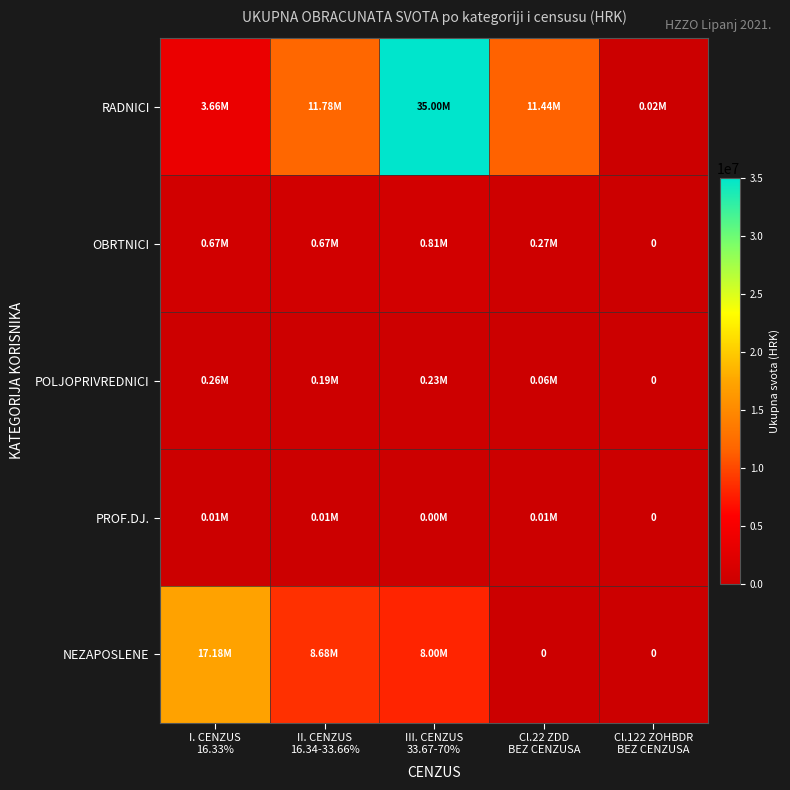

What is the highest value of the RADNICI series?

35002686.4